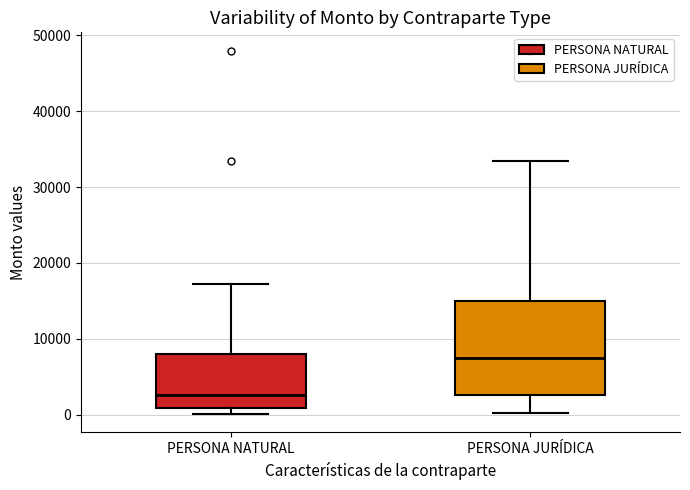

Which box is the tallest, from its lower edge to its upper edge?

PERSONA JURÍDICA